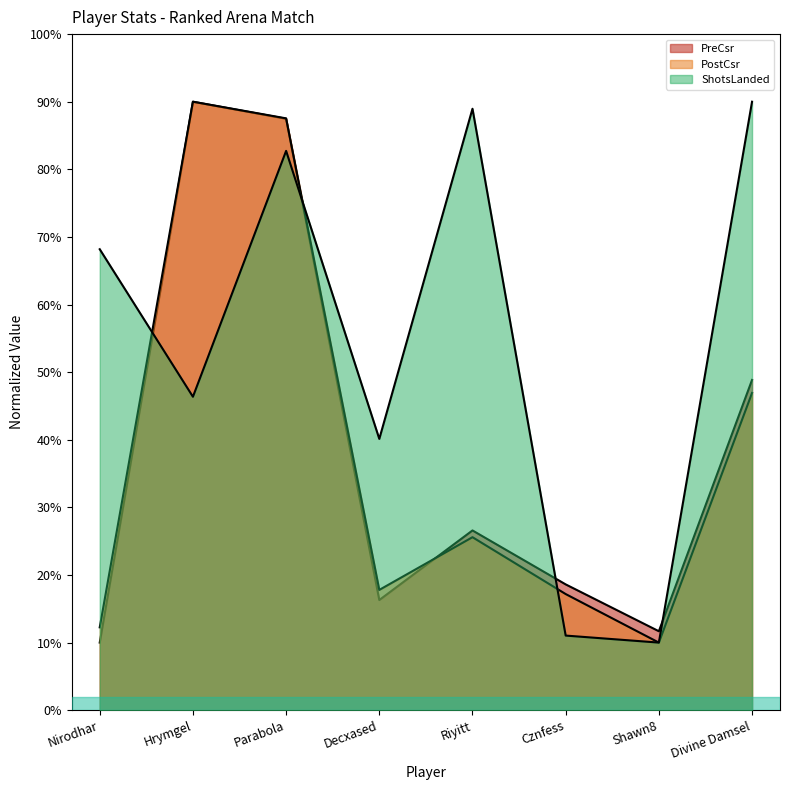

What is the label of the 3rd point from the left?

Parabola